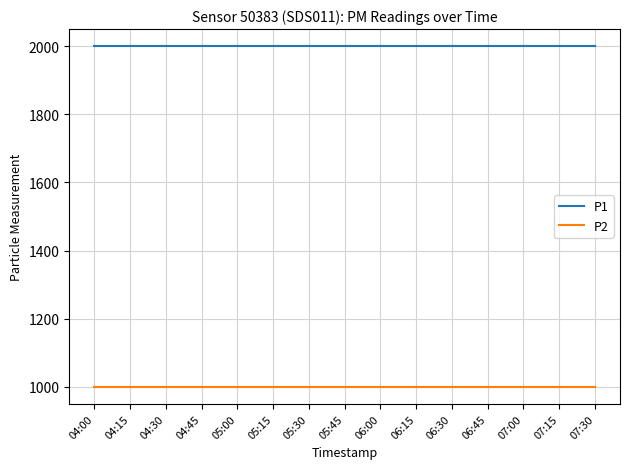

What is the difference between the highest and lowest values at 07:15?

1000.0